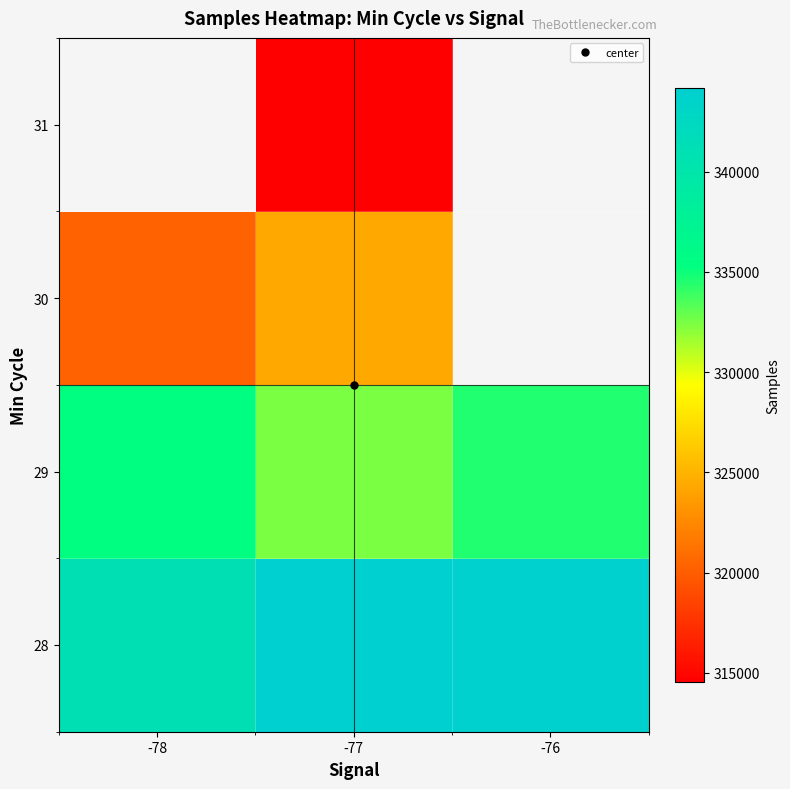

At which label is 29 closest to 333937?

-76